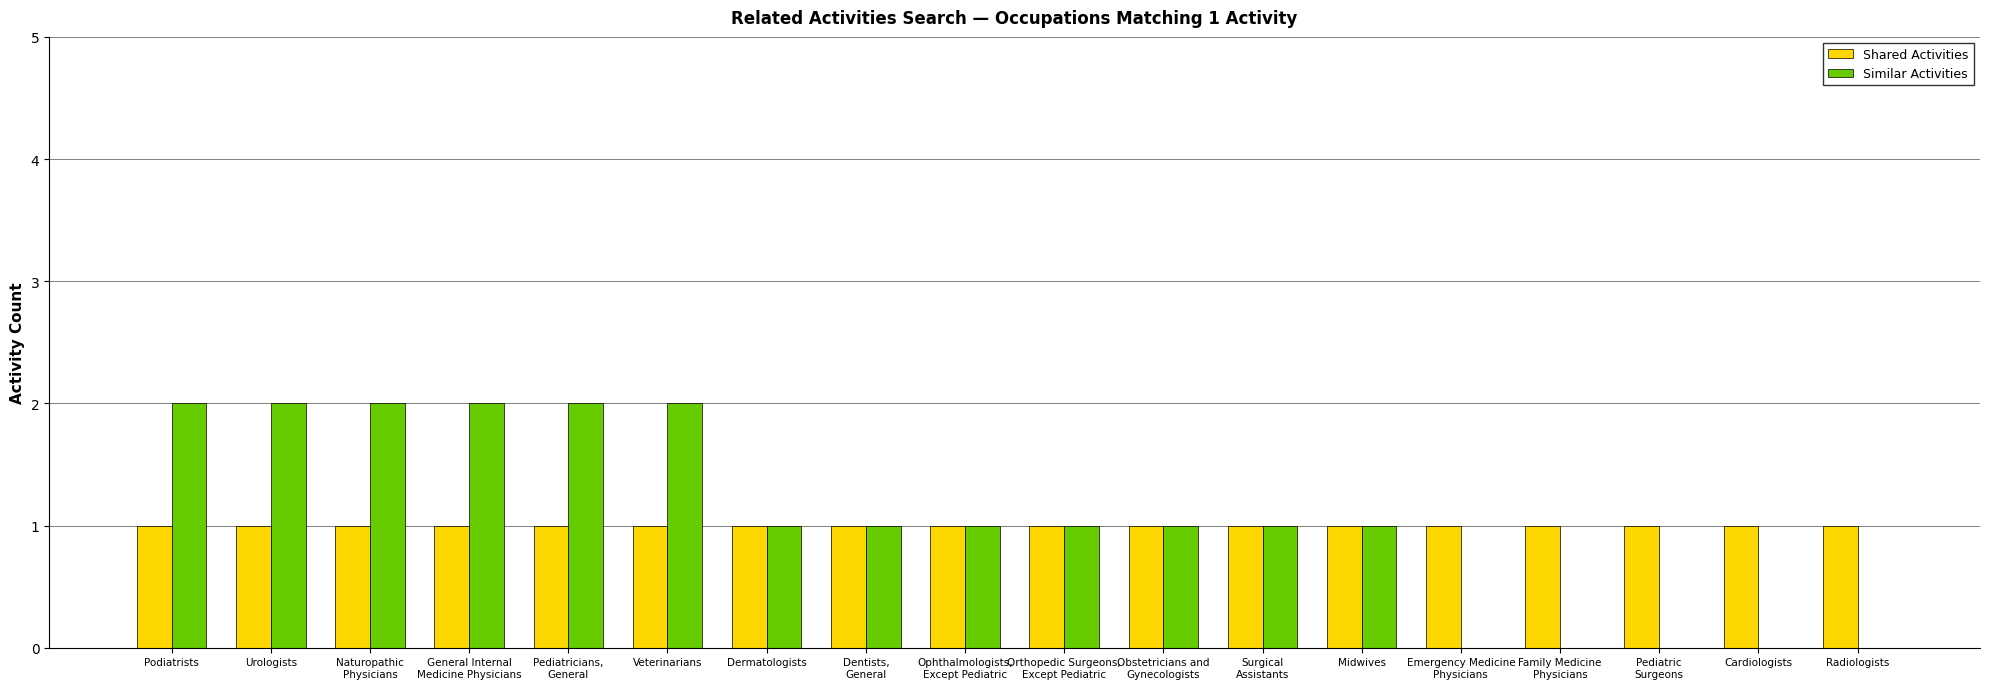

Reading right to left, extract all data points from this chart.

Shared Activities: 1	1	1	1	1	1	1	1	1	1	1	1	1	1	1	1	1	1
Similar Activities: 0	0	0	0	0	1	1	1	1	1	1	1	2	2	2	2	2	2